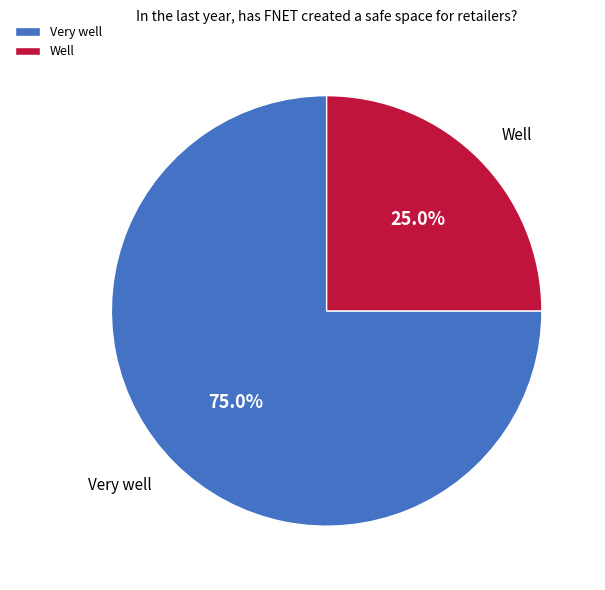

What is the largest slice in the pie chart?

Very well